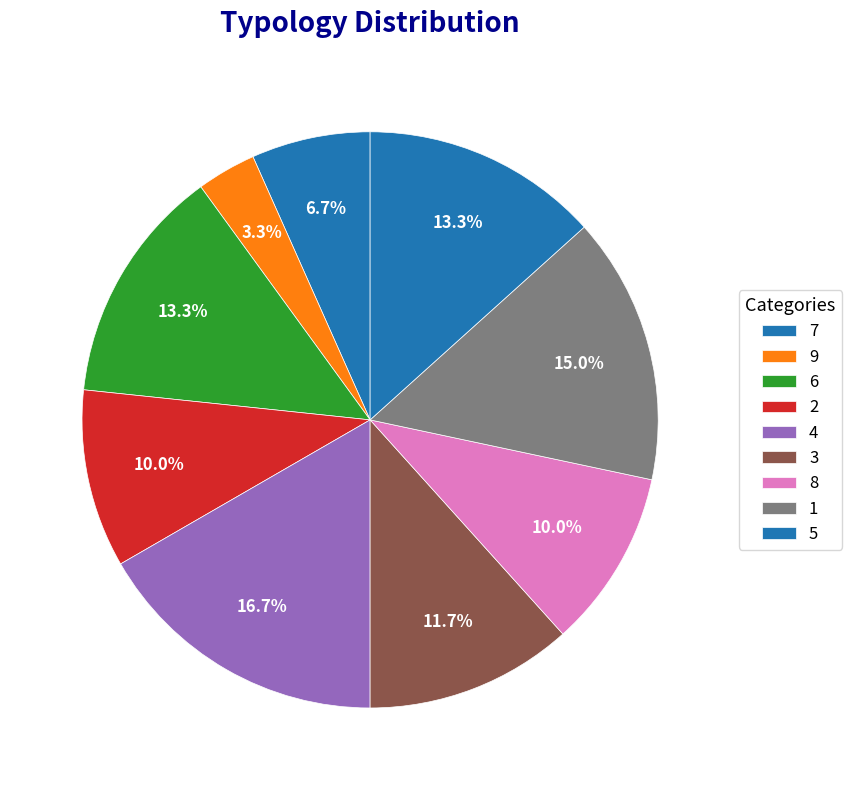

How many segments does this pie chart have?

9